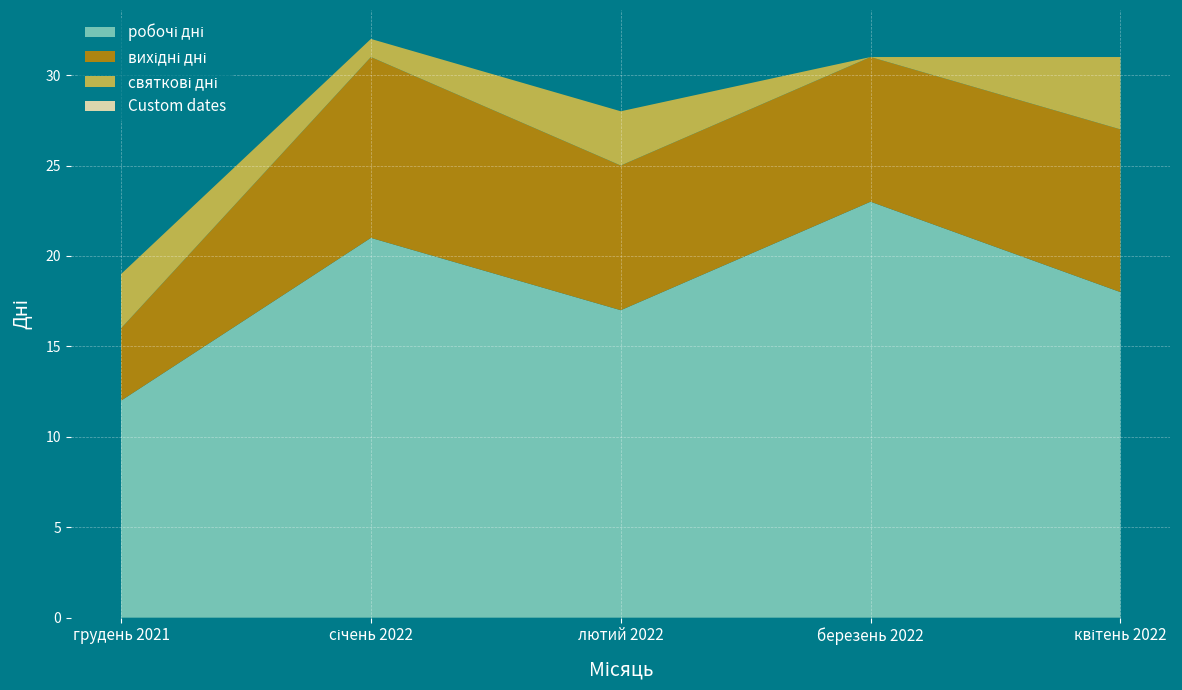

Reading right to left, list all the values displayed in this chart.

робочі дні: 18	23	17	21	12
вихідні дні: 9	8	8	10	4
святкові дні: 4	0	3	1	3
Custom dates: 0	0	0	0	0